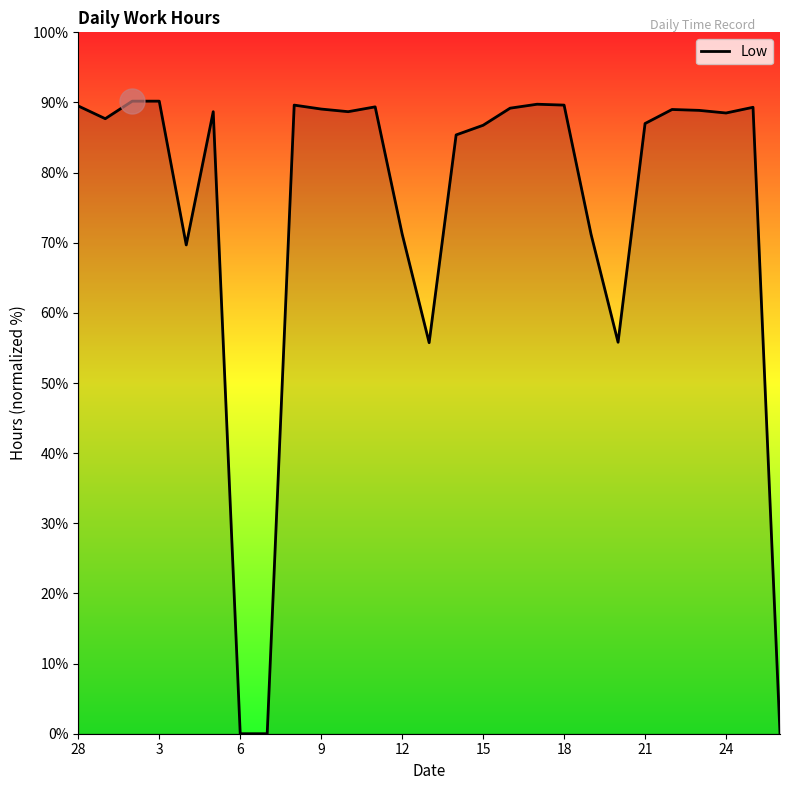

What is the difference between the maximum and minimum values?

90.2